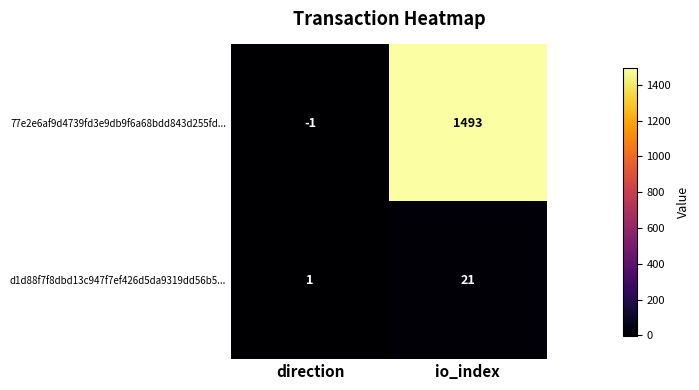

How many data points does each series have?

2